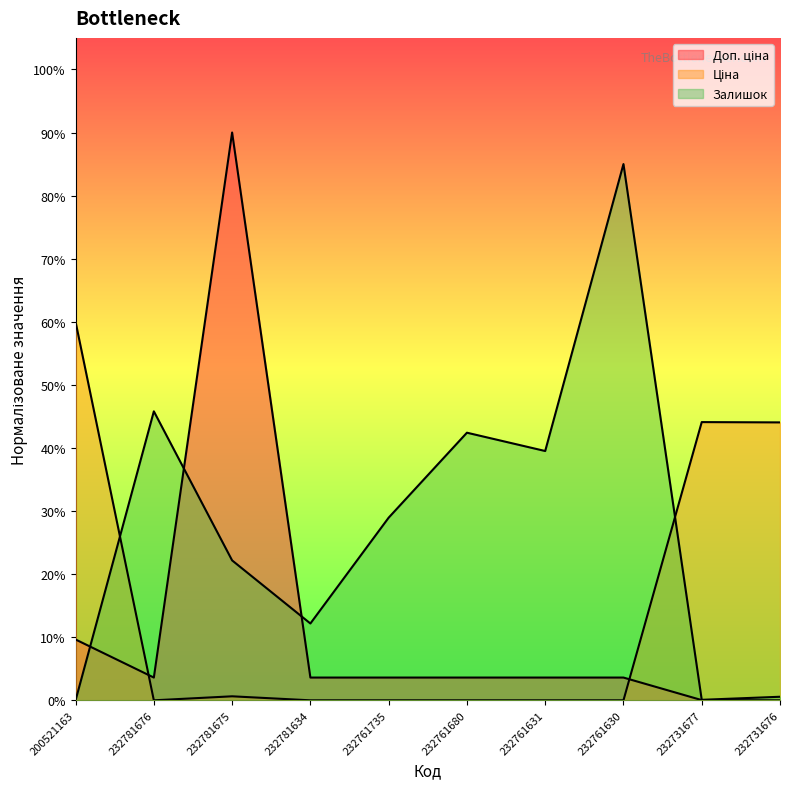

After their last crossing, which series has the higher values: Залишок or Ціна?

Ціна